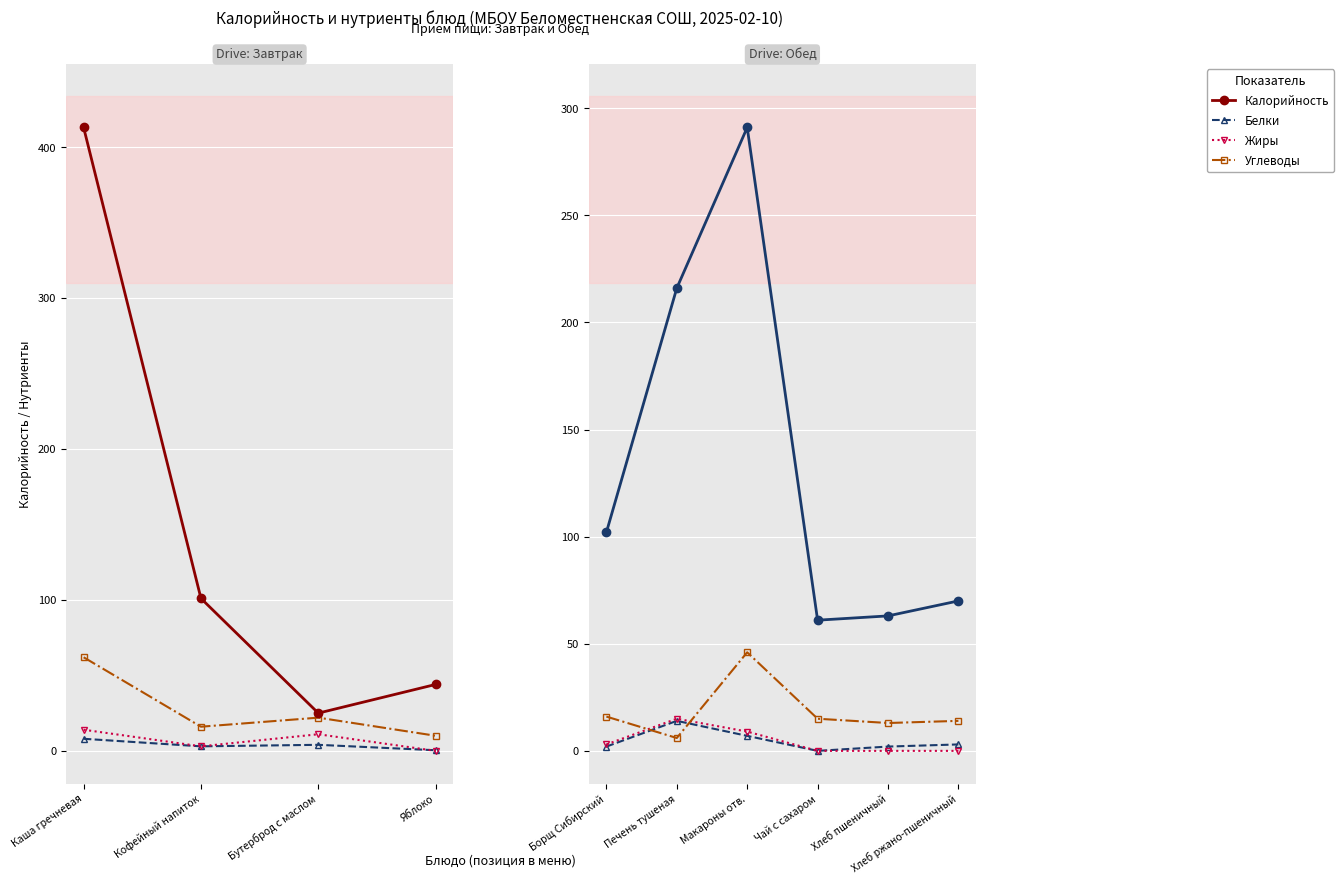

True or false: Калорийность has more than 1 points higher than both neighbors.

False